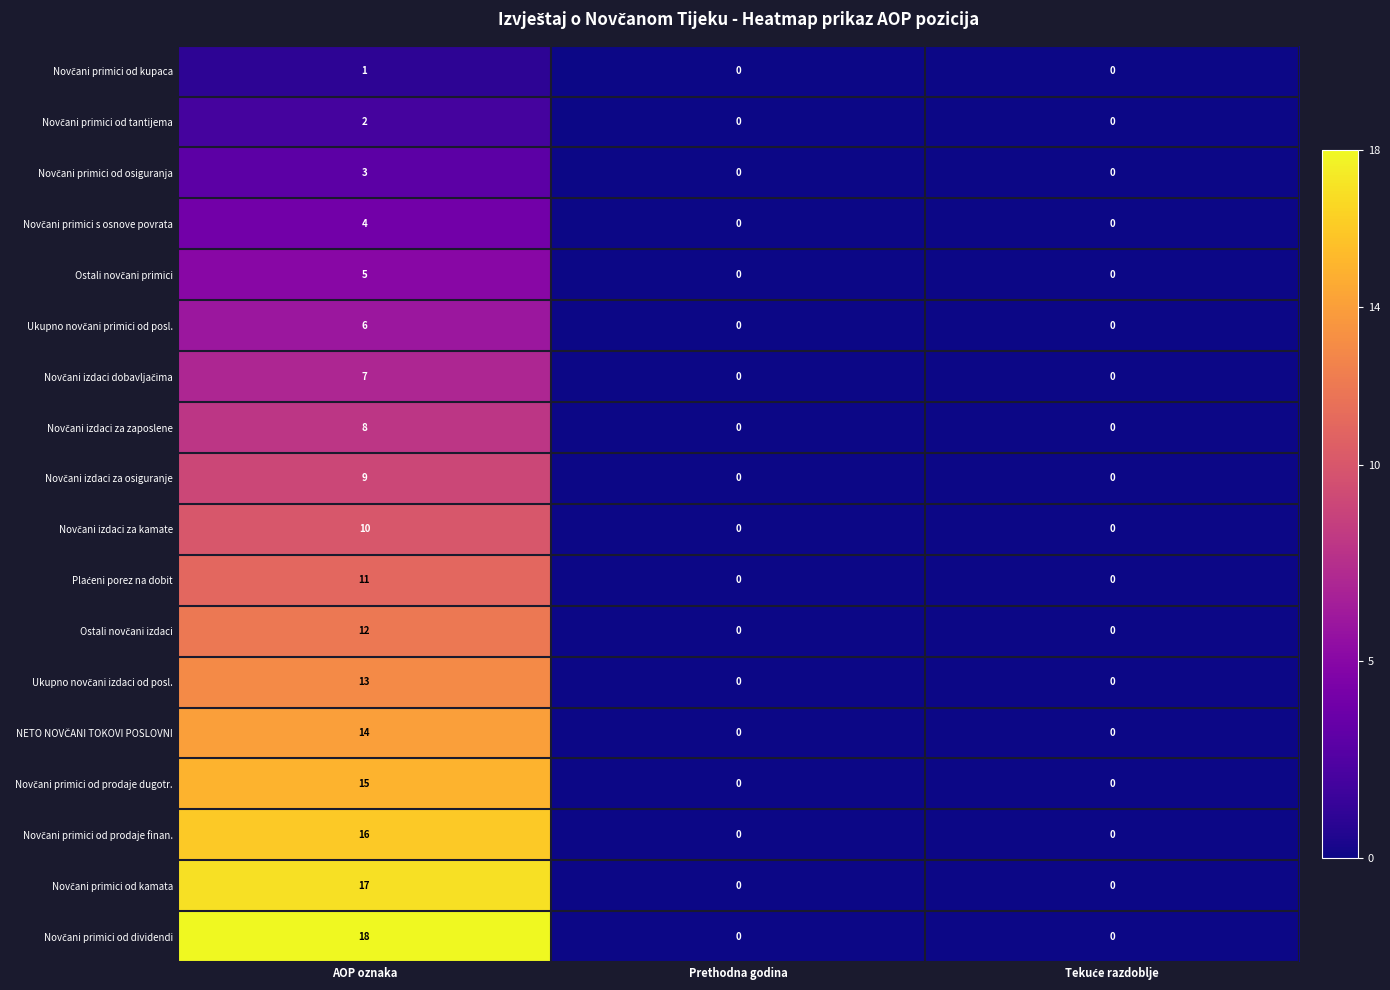

Which label corresponds to the largest value in the chart?

AOP oznaka